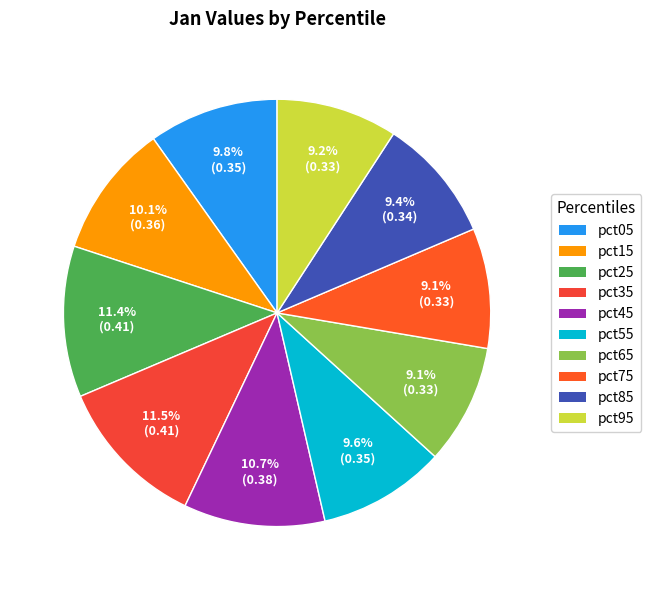

To the nearest percent, what is the difference between the largest and smallest slice percentages?

2%